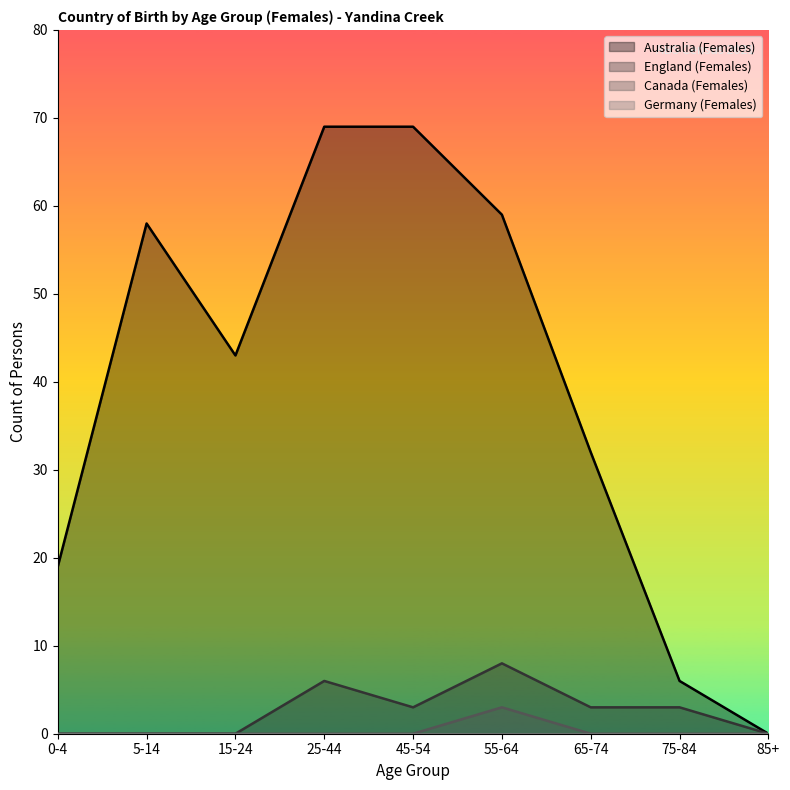

How many values in Canada (Females) are above zero?

1